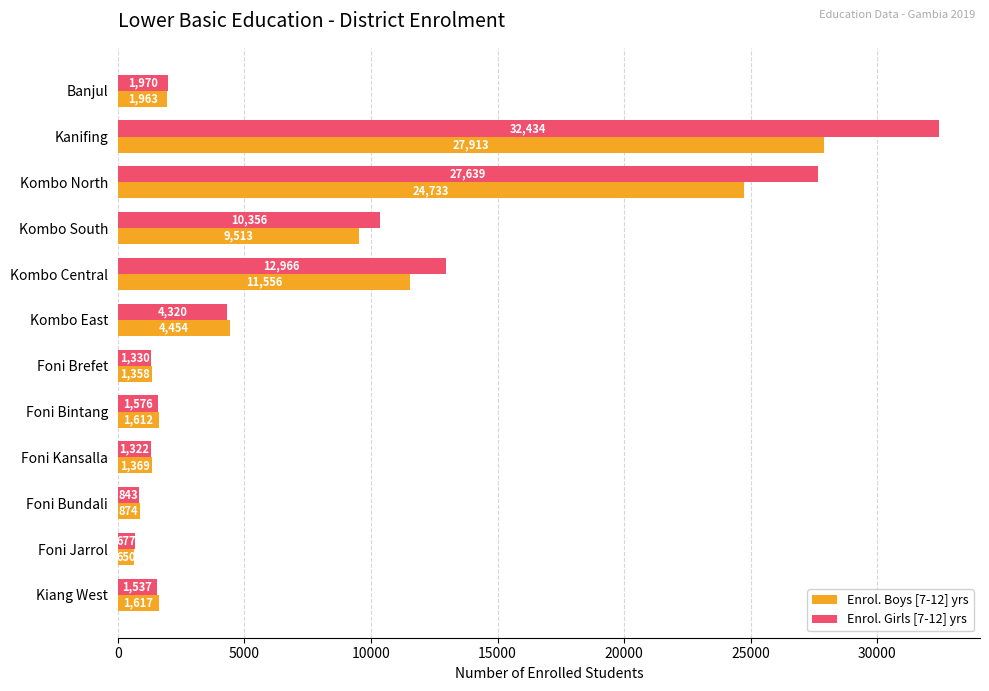

What are all the series names shown in the legend?

Enrol. Boys [7-12] yrs, Enrol. Girls [7-12] yrs